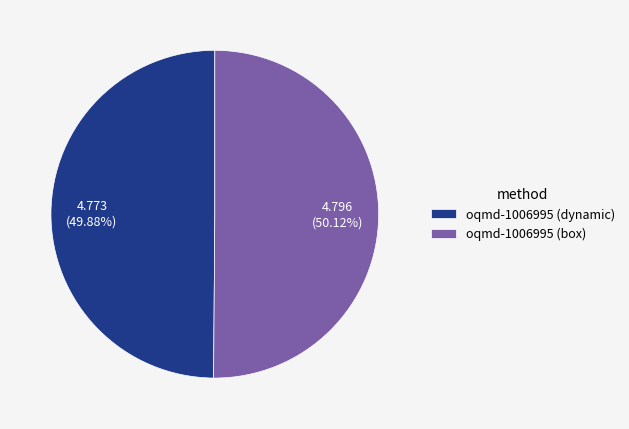

What is the ratio of the value at oqmd-1006995 (dynamic) to the value at oqmd-1006995 (box)?

1.0